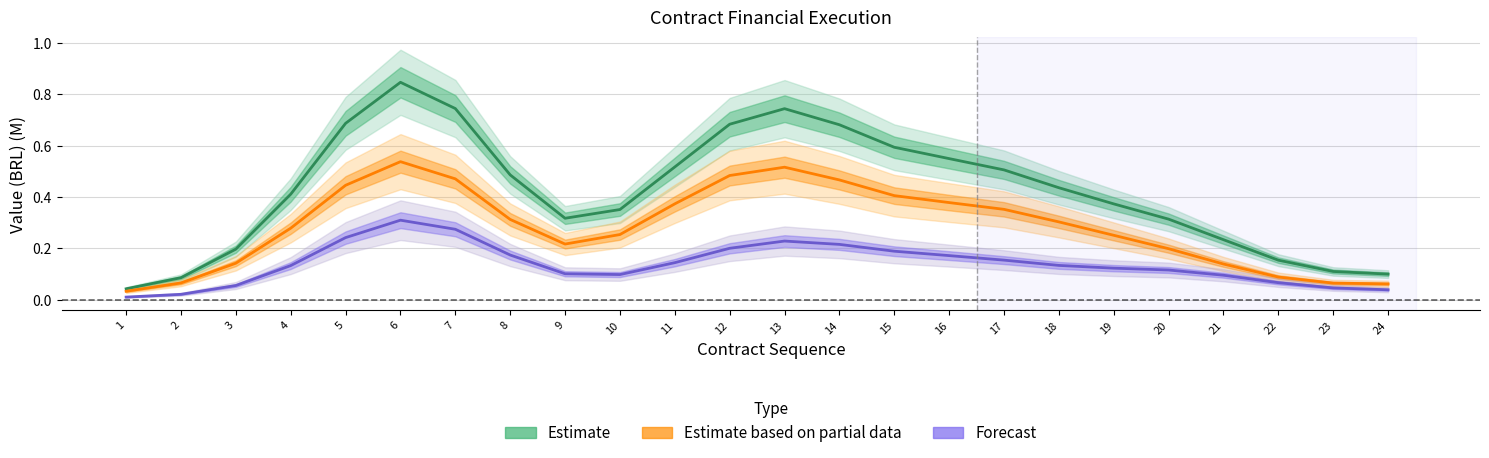

Is this an area chart (filled region under the line)?

No